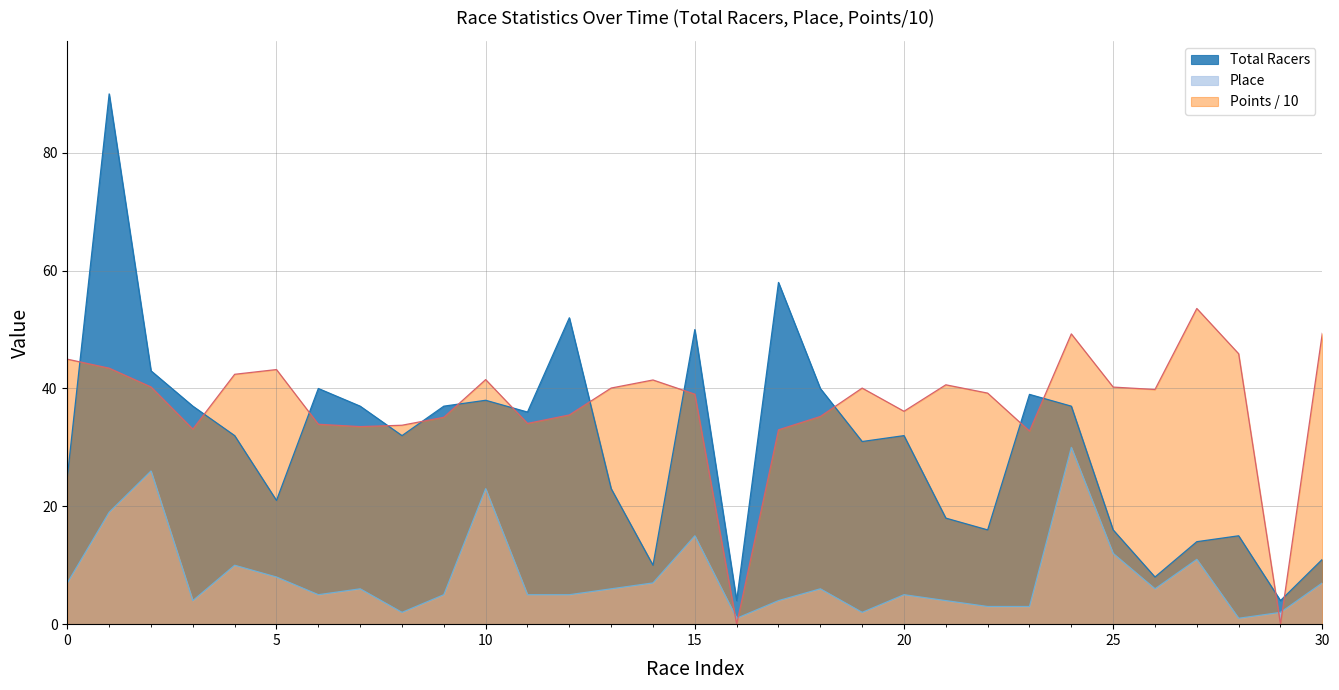

True or false: Place and Total Racers intersect in this chart.

False